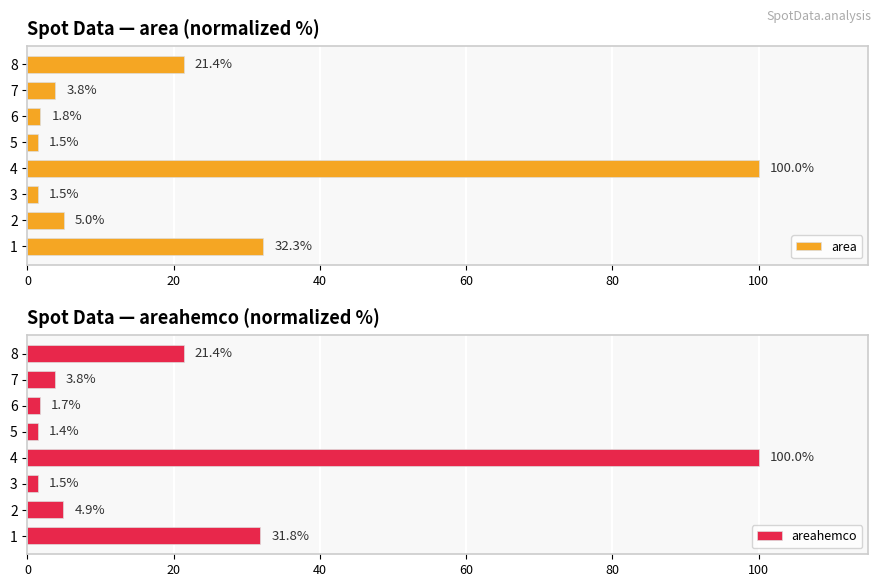

What is the minimum value for area?

1.5